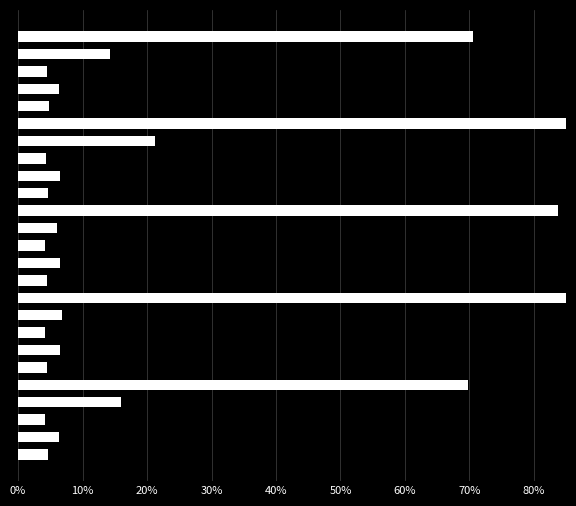

What is the change in value from 9 to 22?

-0.4